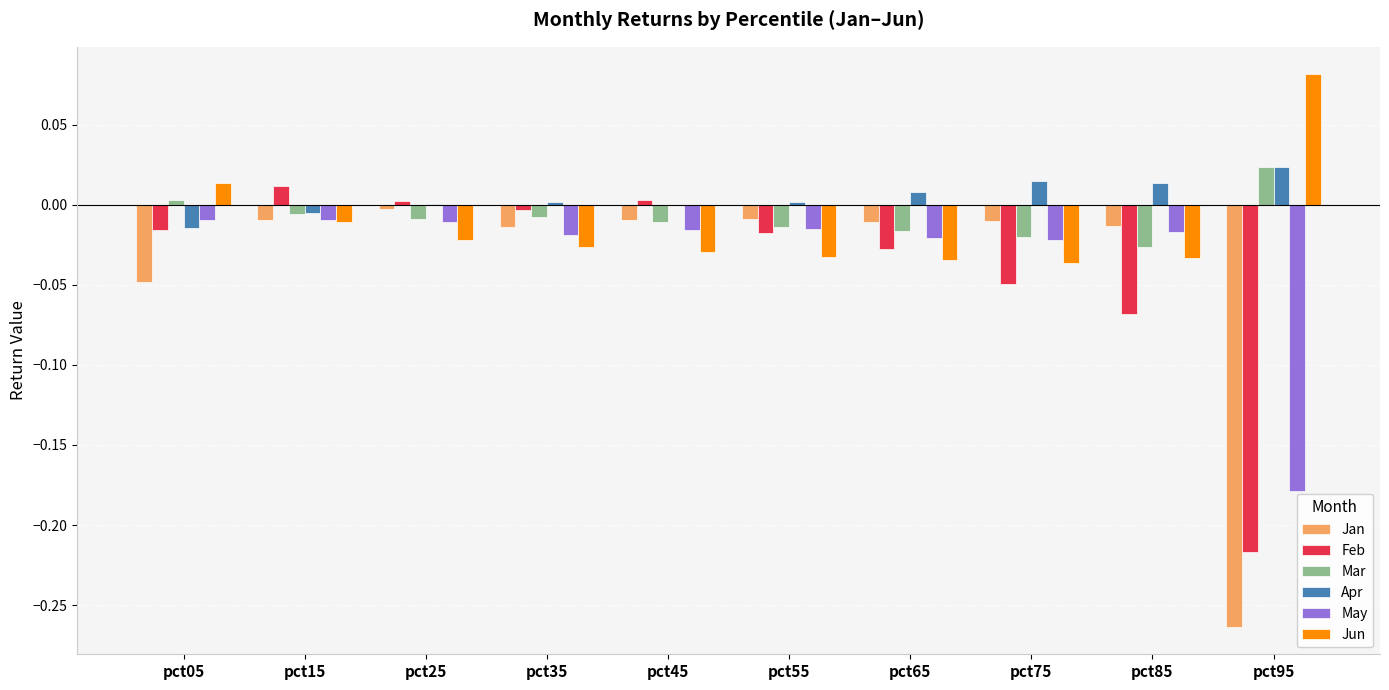

True or false: Mar has a value of -0.0 at pct65.

True